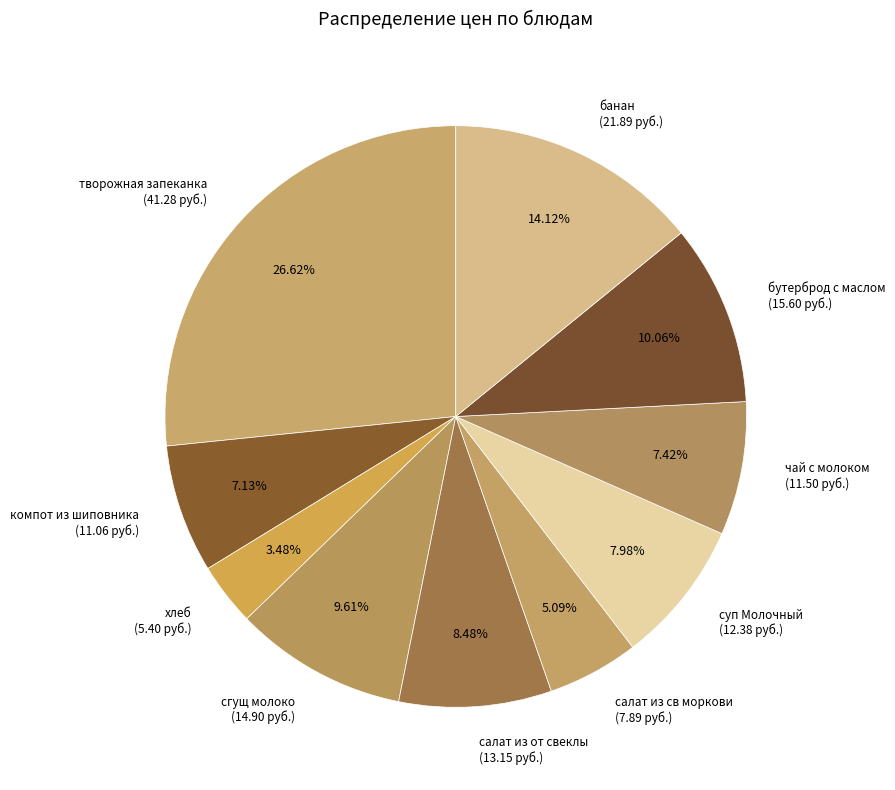

What percentage is NOT represented by салат из св моркови?

94.9%